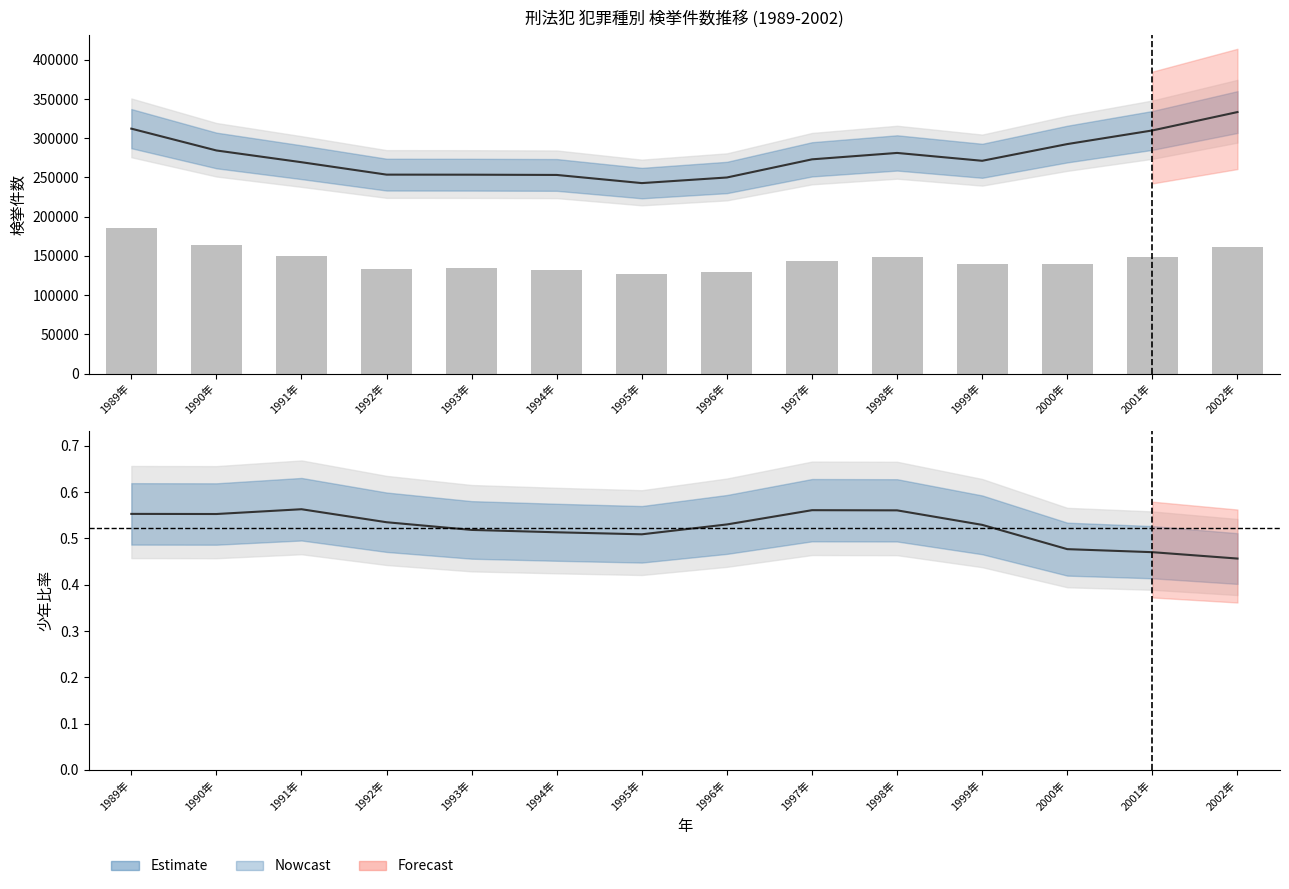

How many groups of bars are there?

14